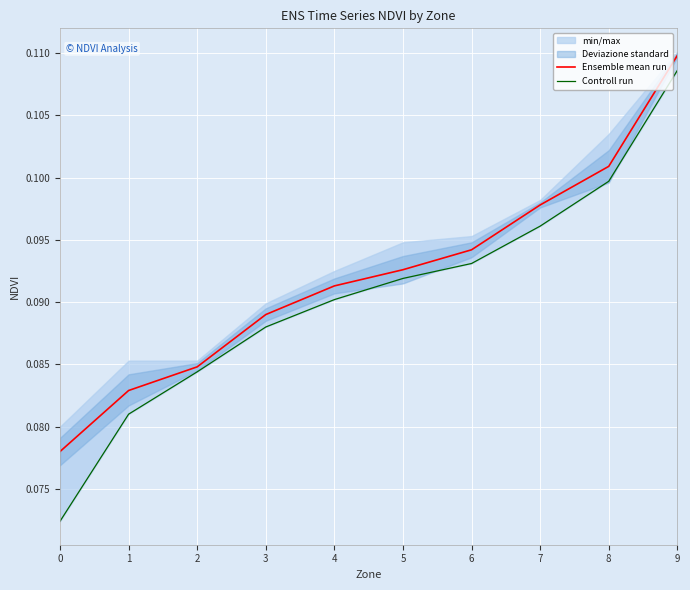

At how many categories does at least one series exceed 0?

10